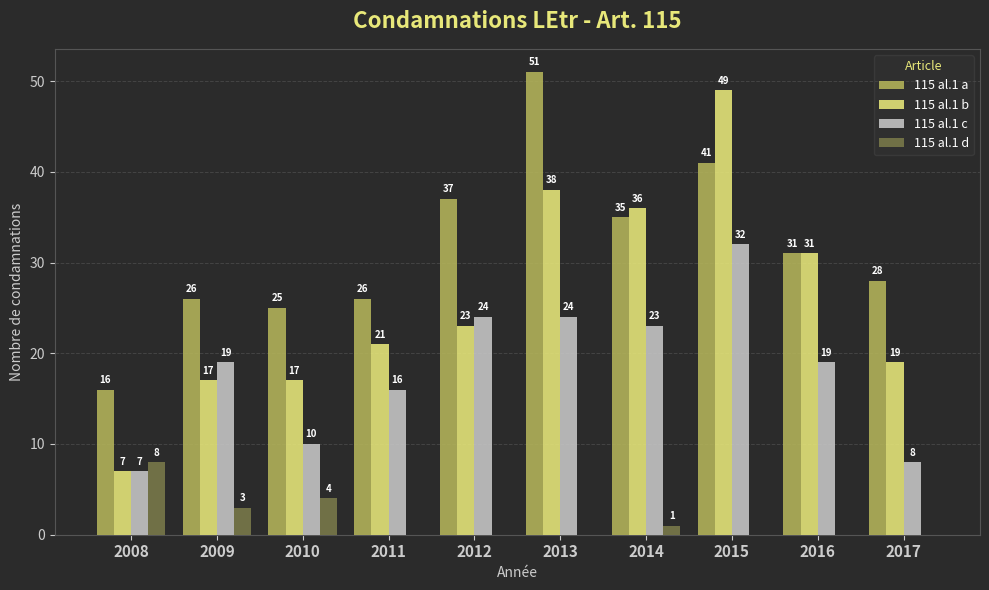

Is the value of 115 al.1 c at 2013 greater than the value of 115 al.1 b at 2016?

No